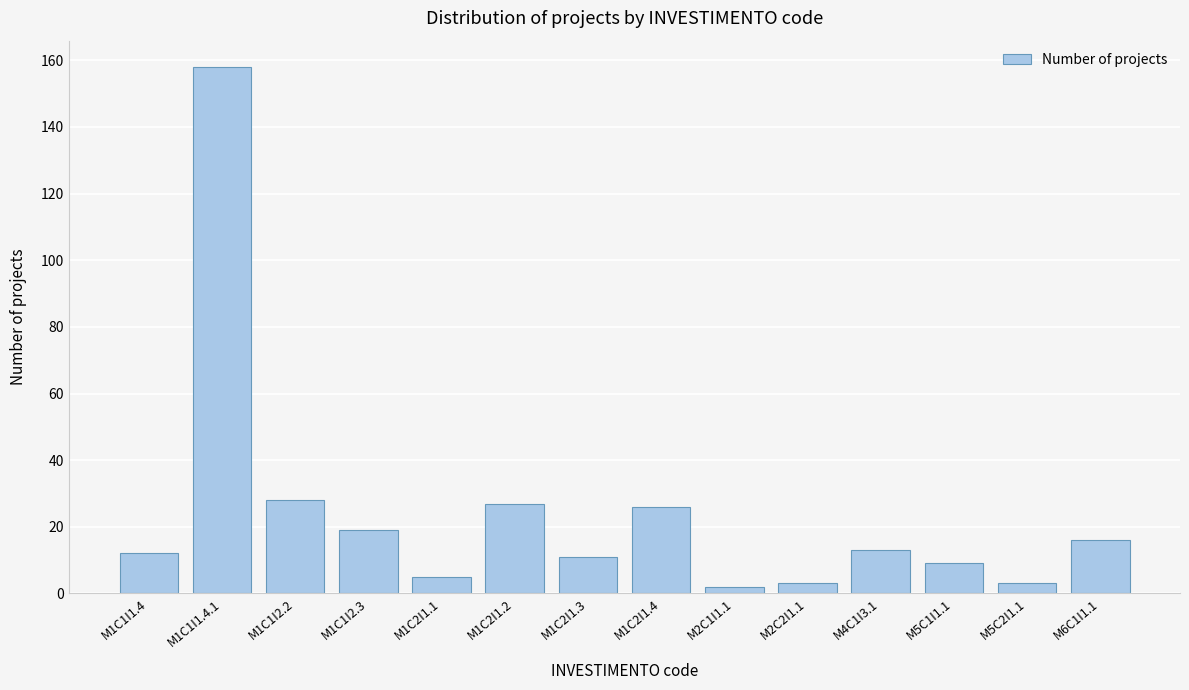

Reading left to right, extract all data points from this chart.

M1C1I1.4=12	M1C1I1.4.1=158	M1C1I2.2=28	M1C1I2.3=19	M1C2I1.1=5	M1C2I1.2=27	M1C2I1.3=11	M1C2I1.4=26	M2C1I1.1=2	M2C2I1.1=3	M4C1I3.1=13	M5C1I1.1=9	M5C2I1.1=3	M6C1I1.1=16